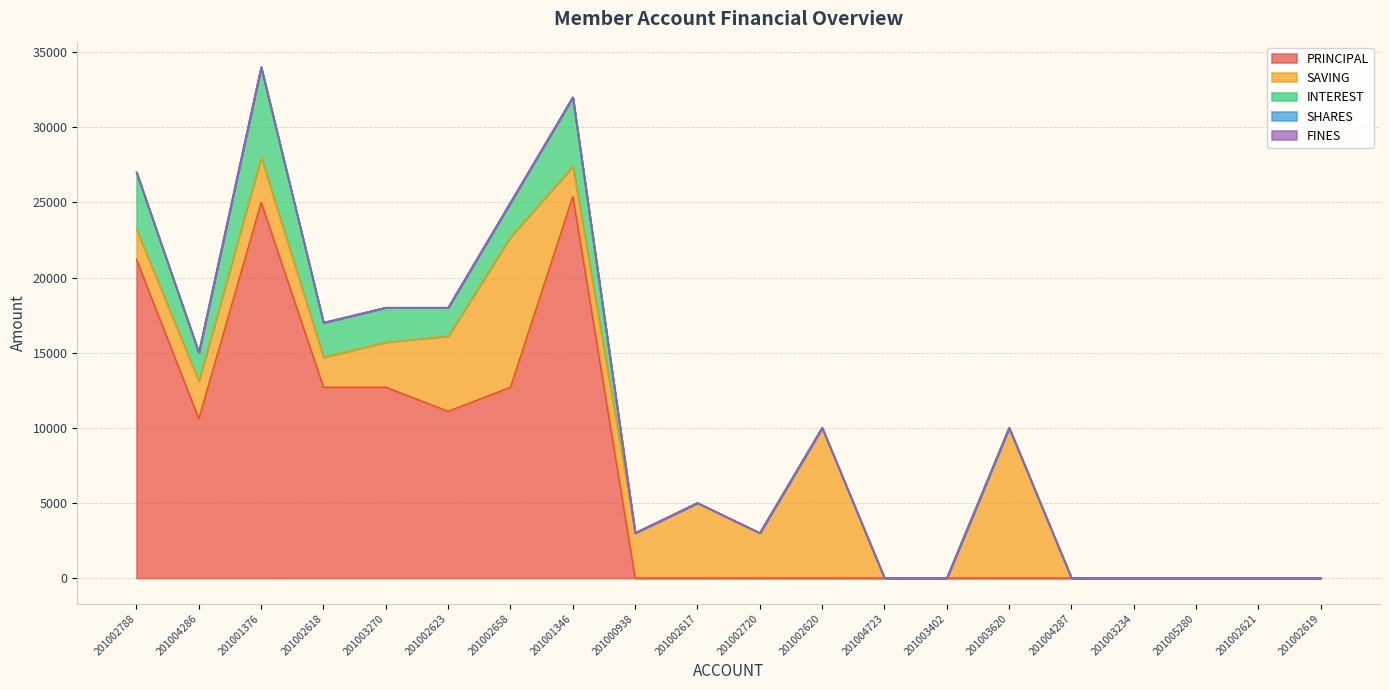

Is it true that SAVING equals 2663 at 201002788?

False